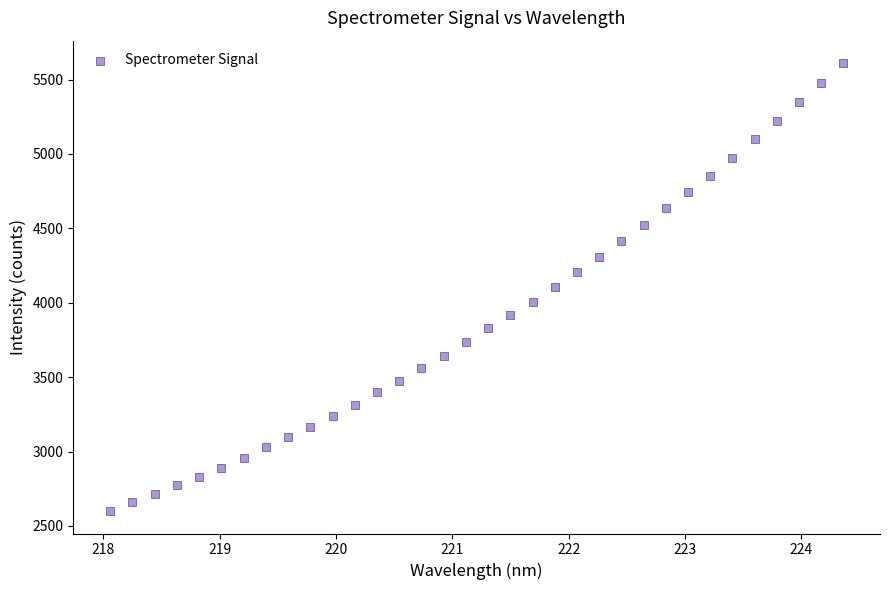

What is the range of X values (max minus min)?

6.3